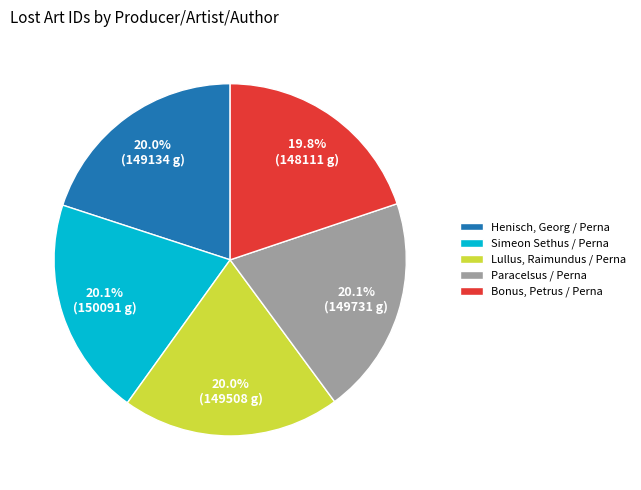

Does any single category account for the majority?

No